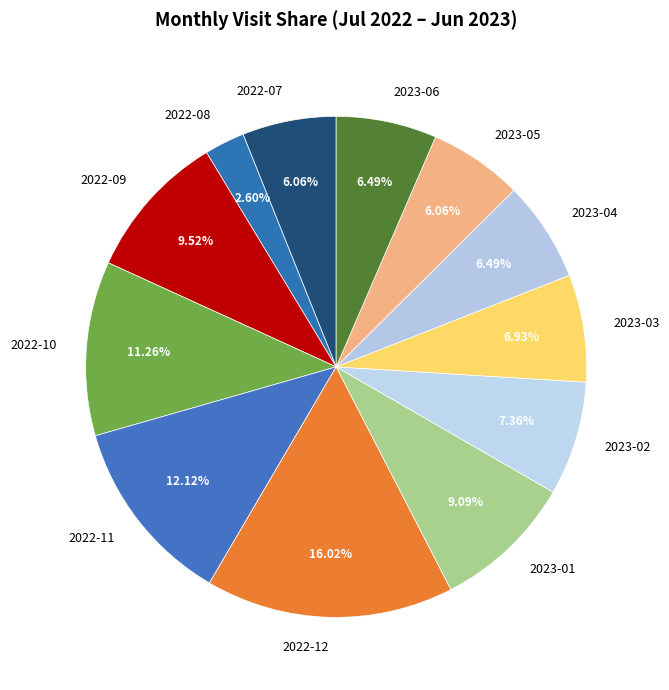

What is the ratio of the value at 2022-12 to the value at 2022-08?

6.2